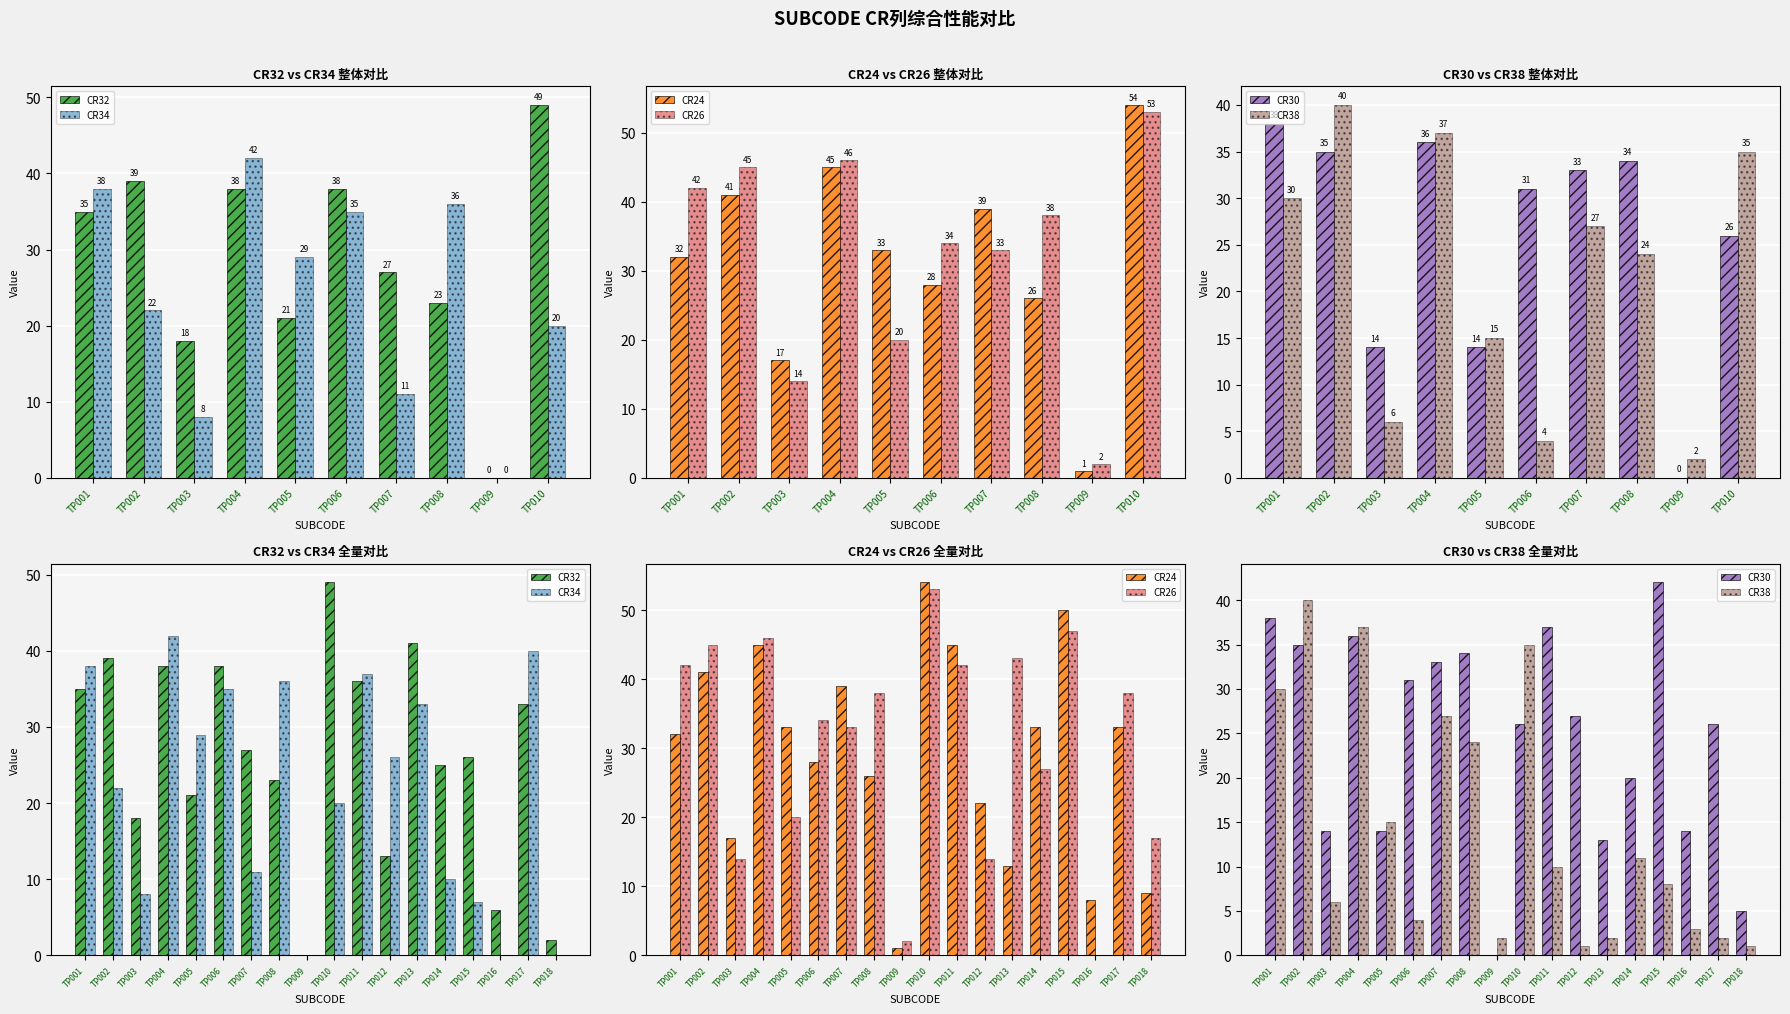

What is the highest value of the CR32 series?

49